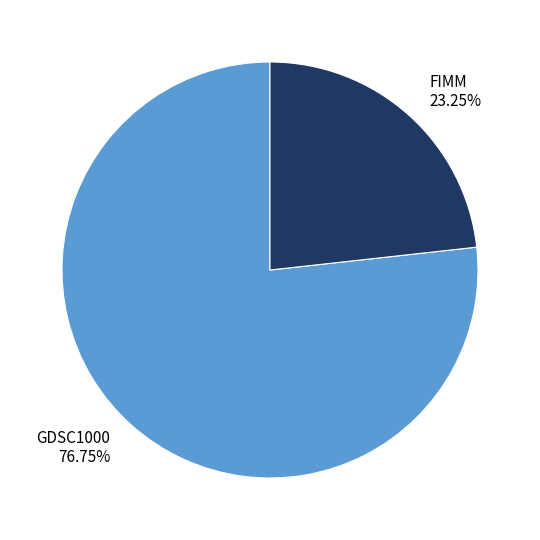

Do GDSC1000 and FIMM together represent more than half of the pie?

Yes